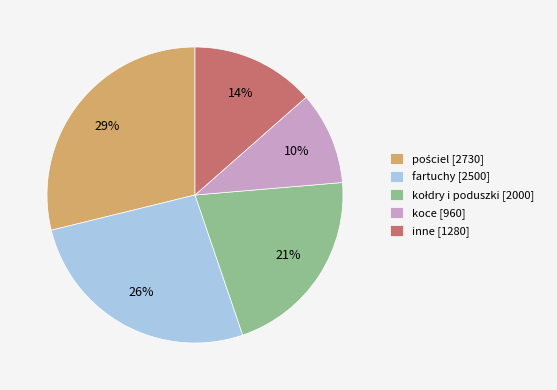

The fartuchy [2500] slice represents 37% of the pie. True or false?

False